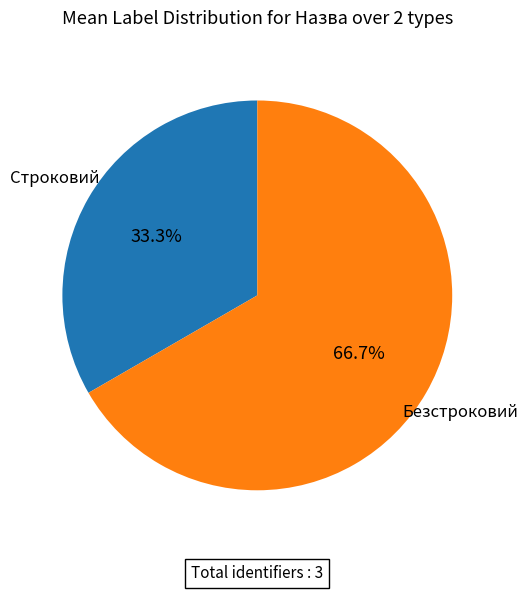

What is the majority slice?

Безстроковий